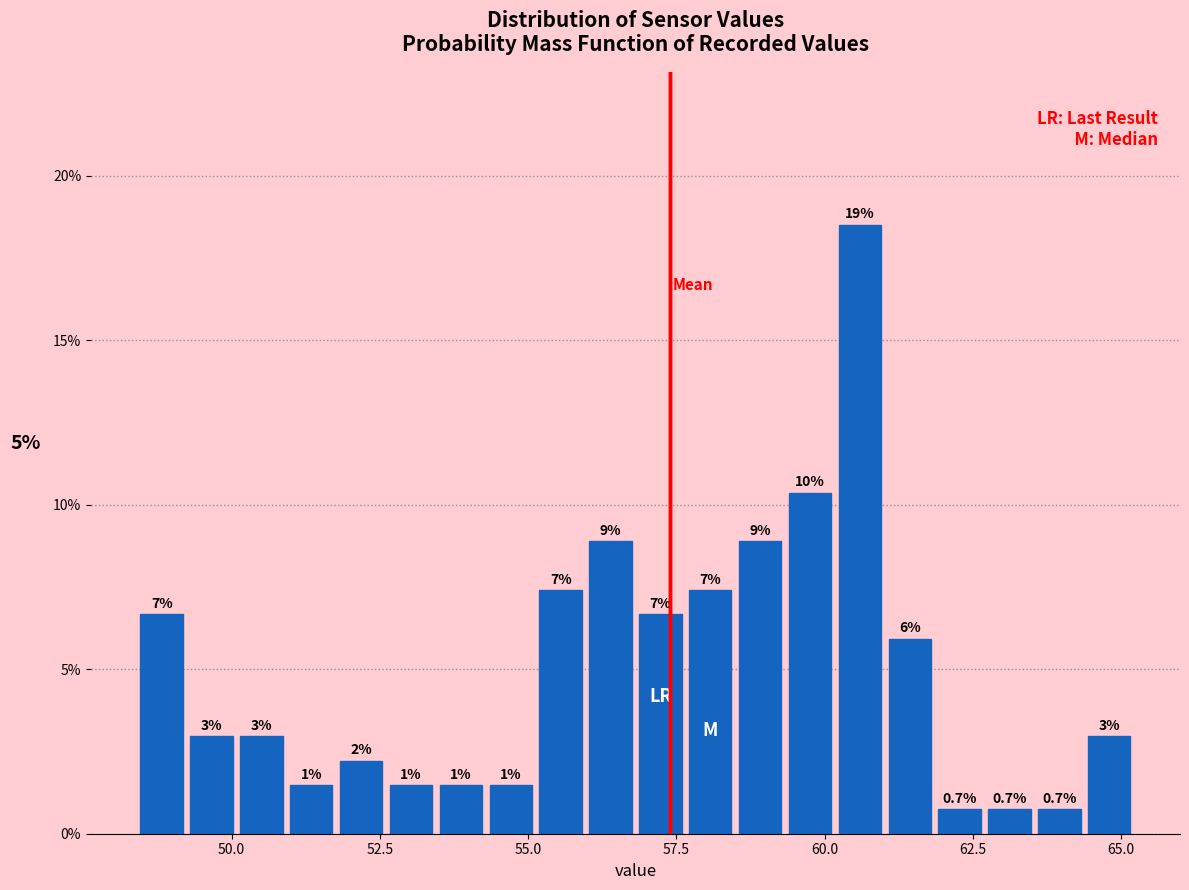

Around what value on the x-axis is the tallest bar? Give the approximate position of its centre, as read against the axis.

60.5